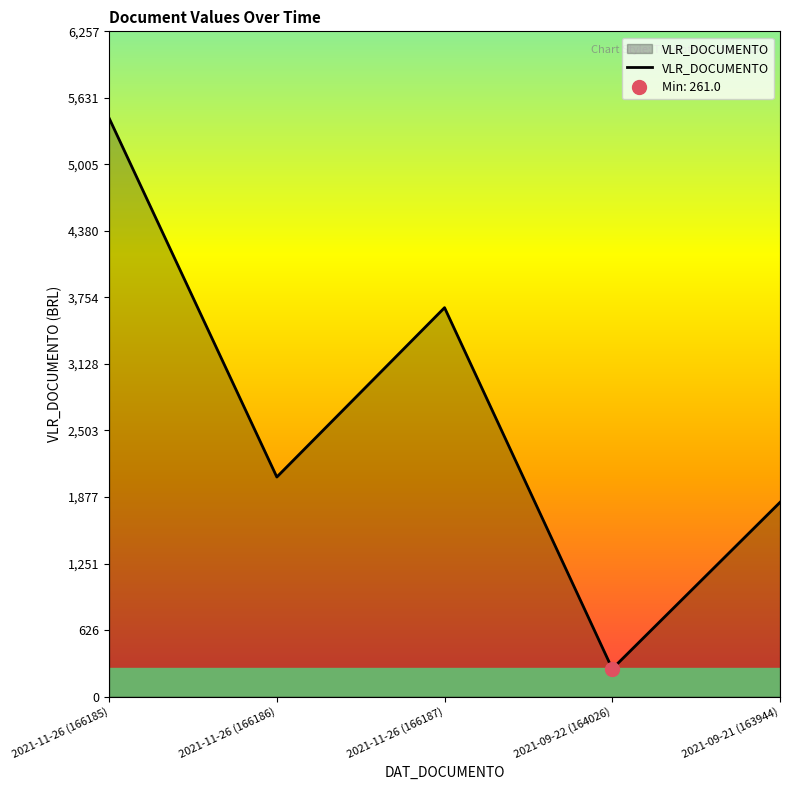

Which has a higher value, 2021-11-26 (166185) or 2021-09-22 (164026)?

2021-11-26 (166185)